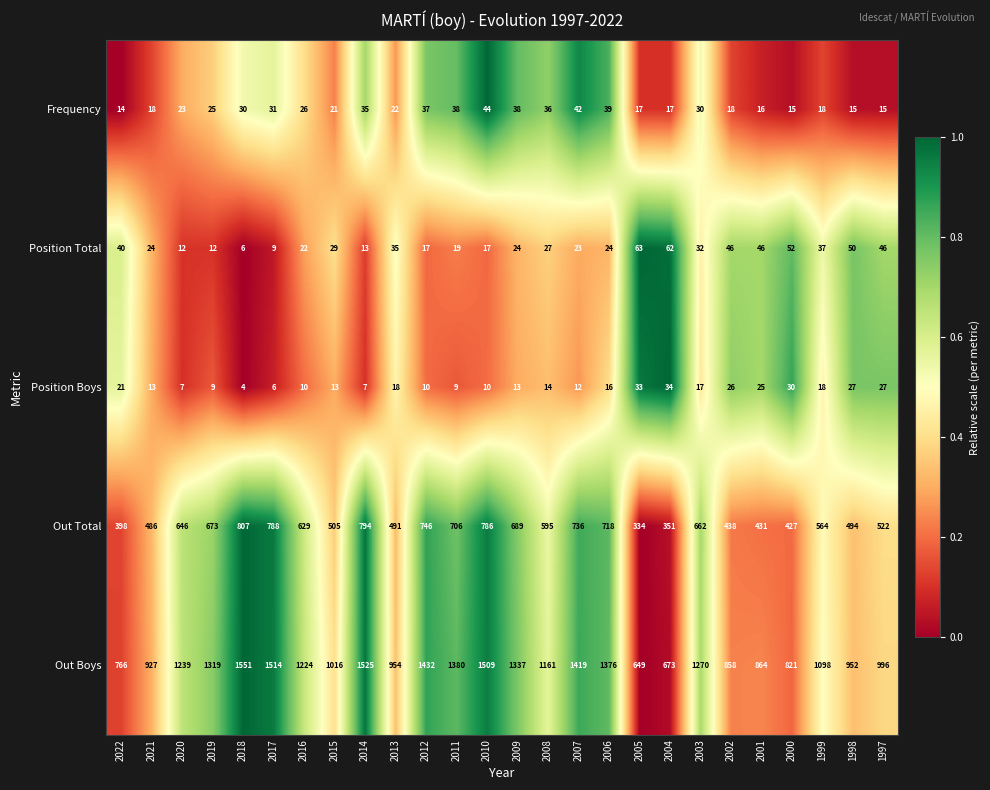

Rank the series at 2011 from highest to lowest value.

Out Boys, Out Total, Frequency, Position Total, Position Boys